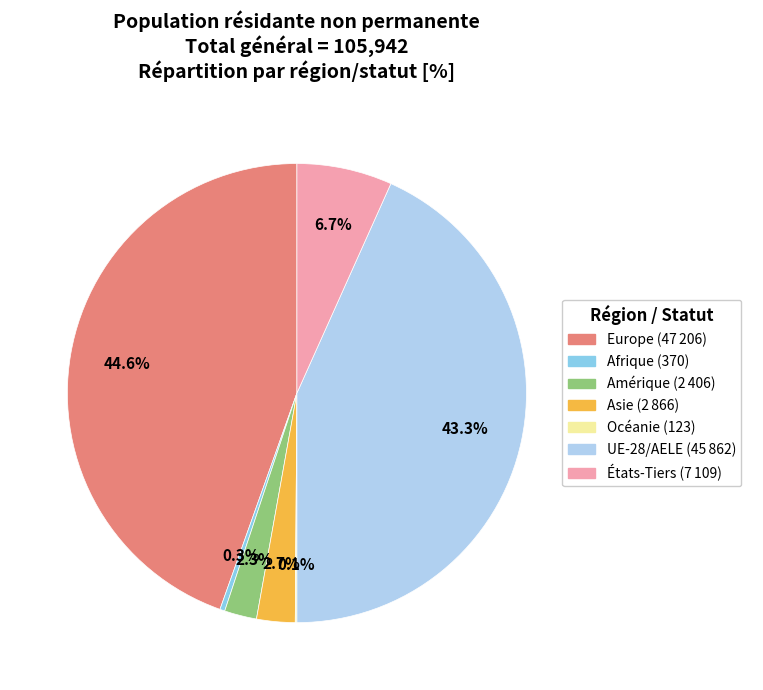

What is the total percentage of Afrique and UE-28/AELE?

43.6%